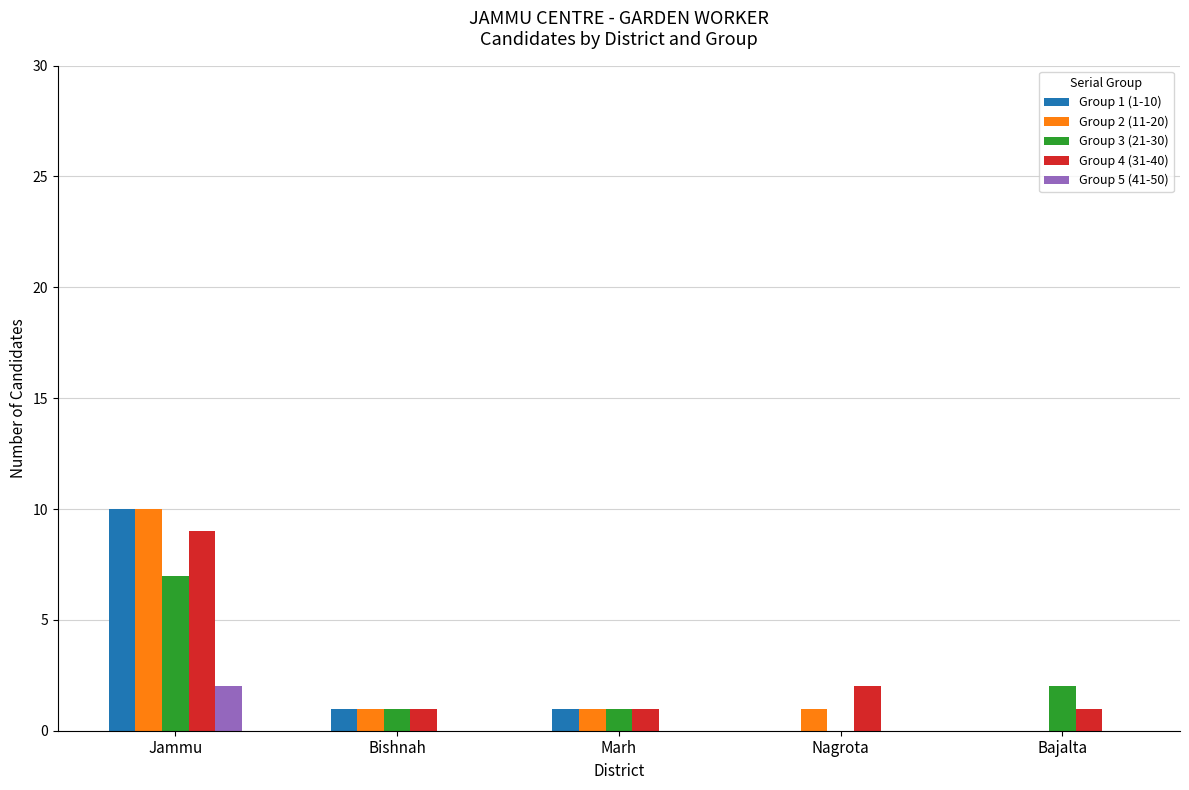

What is the sum of all Group 4 (31-40) values?

14